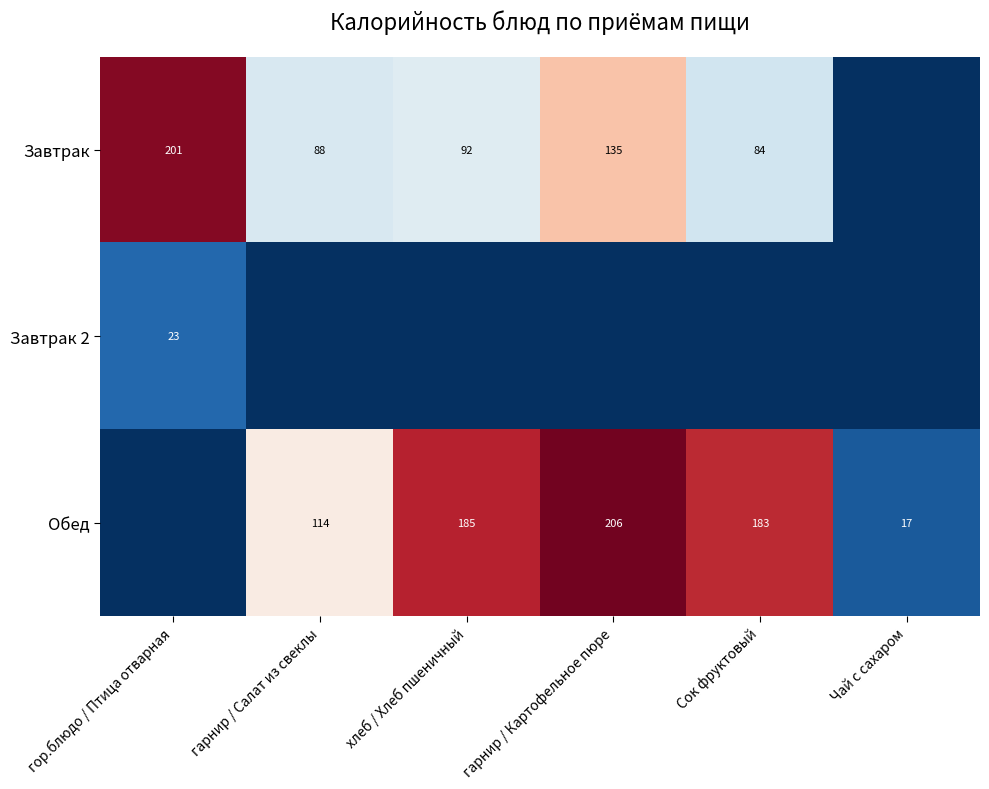

True or false: Завтрак has a value of 0.2 at гор.блюдо / Птица отварная.

False